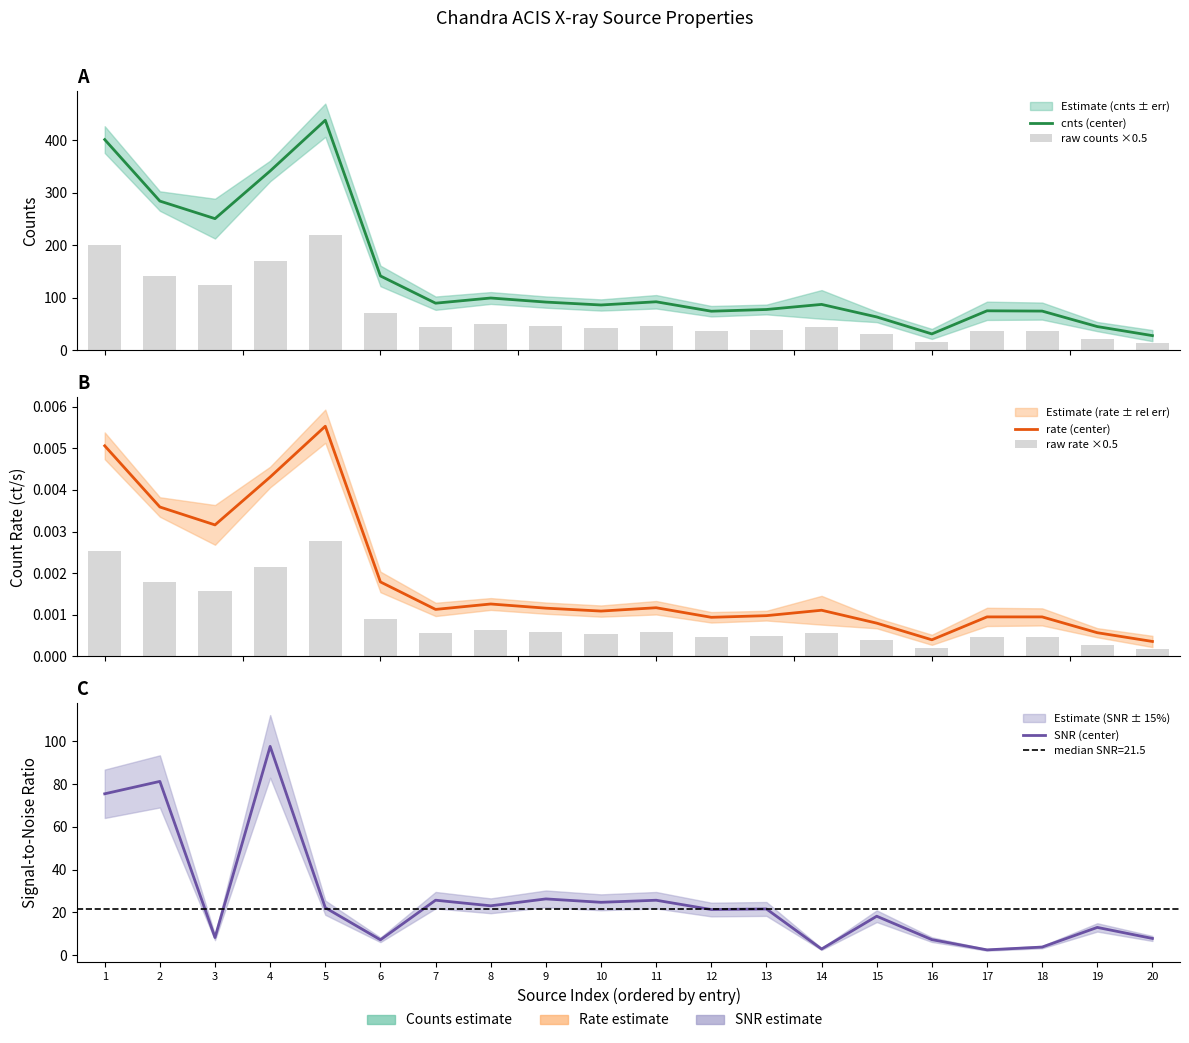

Which series changed the most between 8 and 9?

cnts (center)